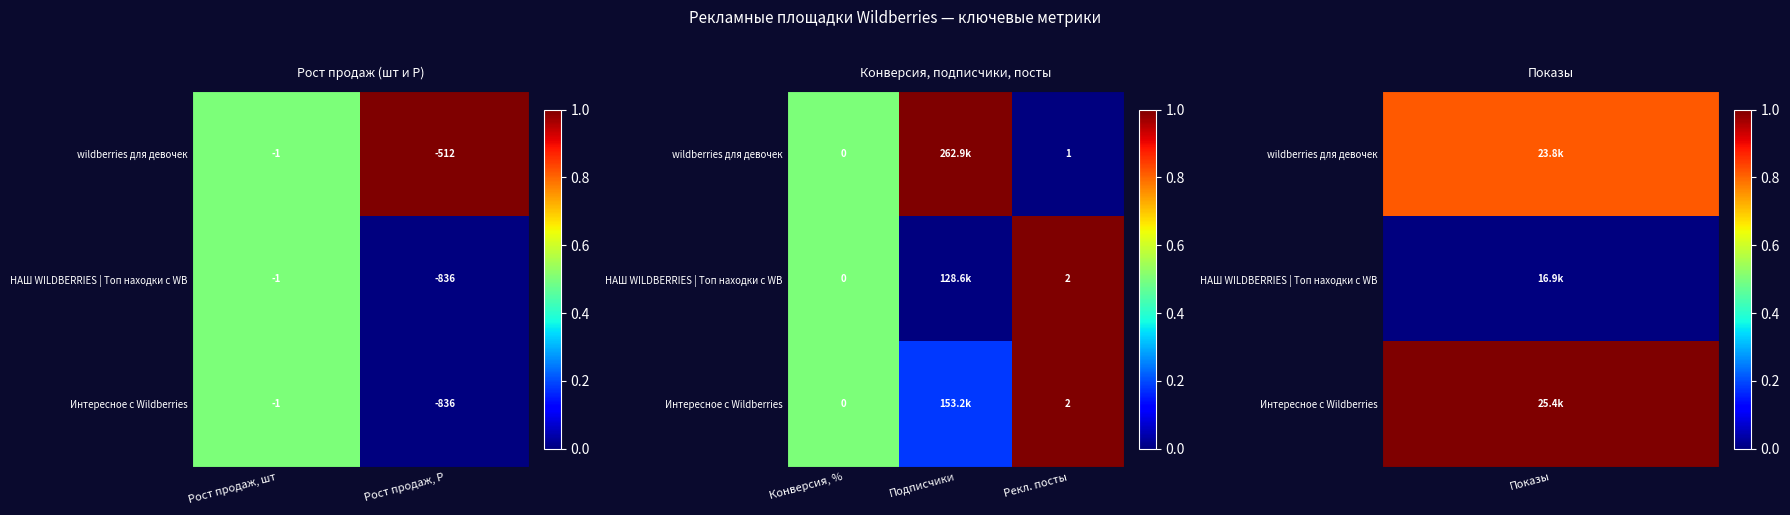

Is the value of wildberries для девочек at Рекл. посты greater than the value of Интересное с Wildberries at Подписчики?

No